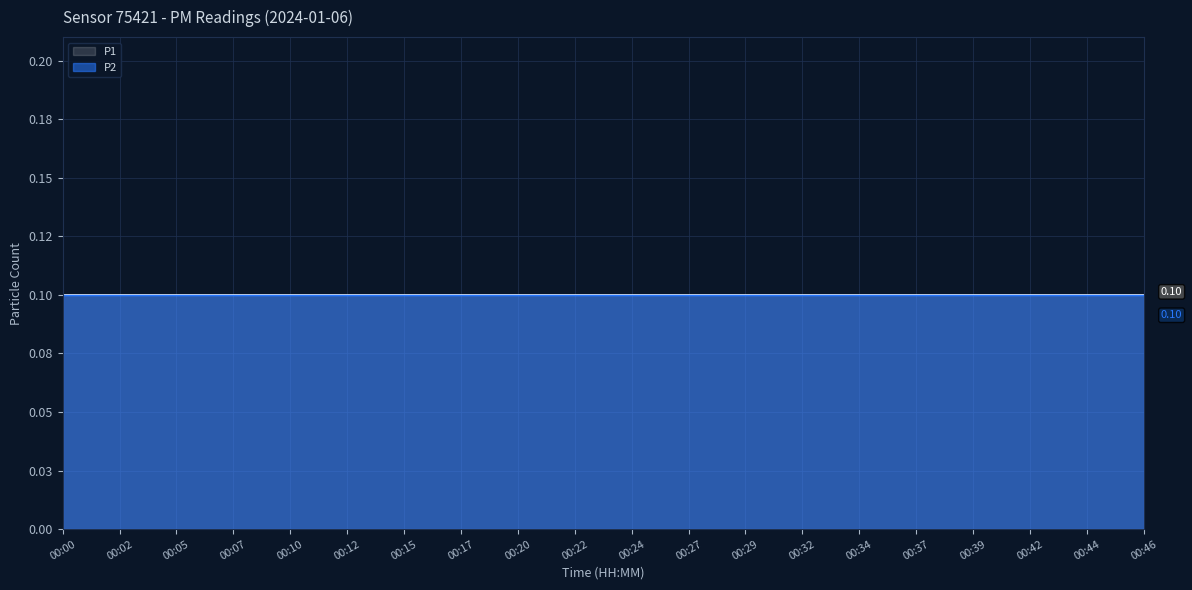

At which label is P1 closest to 0?

00:02